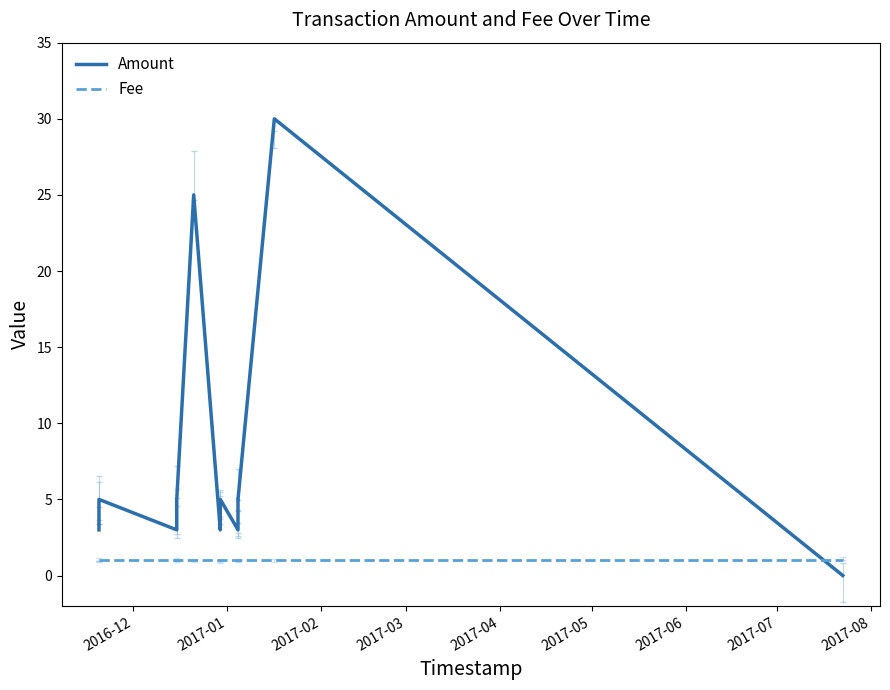

How many positive values does the Amount series have?

15